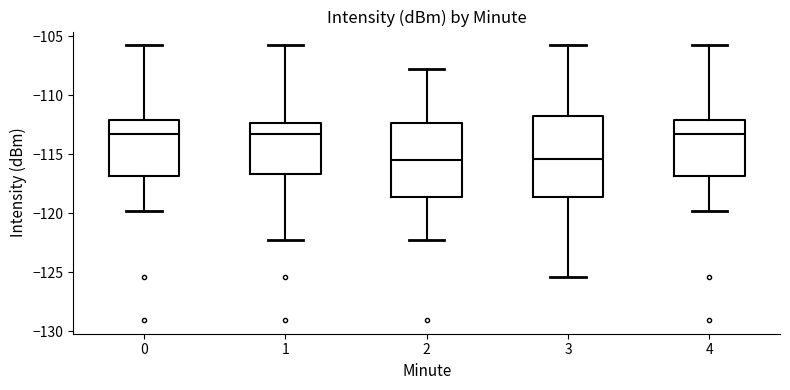

Where is the lower edge of the box at x = 1 on the y-axis? The values are not printed on the chart, so give them approximately, as read against the axis.

-116.5